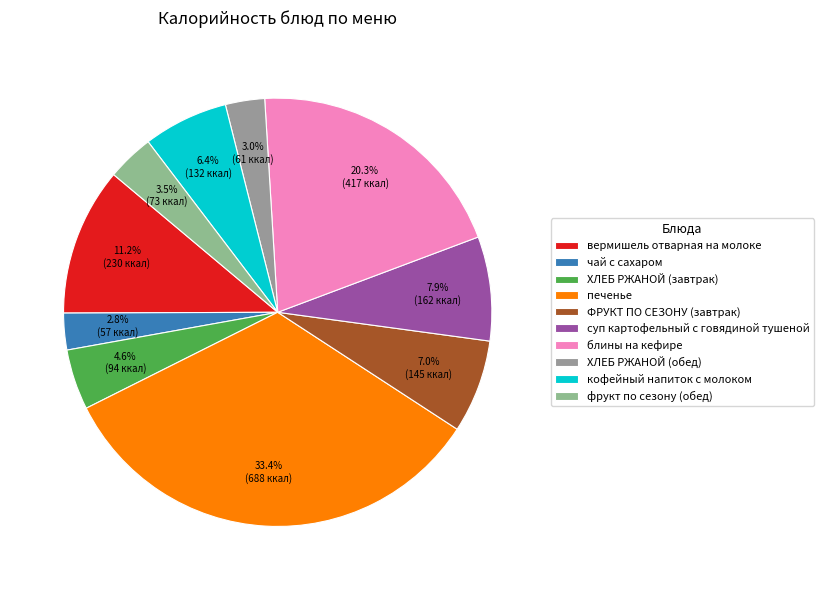

To the nearest percent, what is the difference between the фрукт по сезону (обед) and блины на кефире slice percentages?

17%